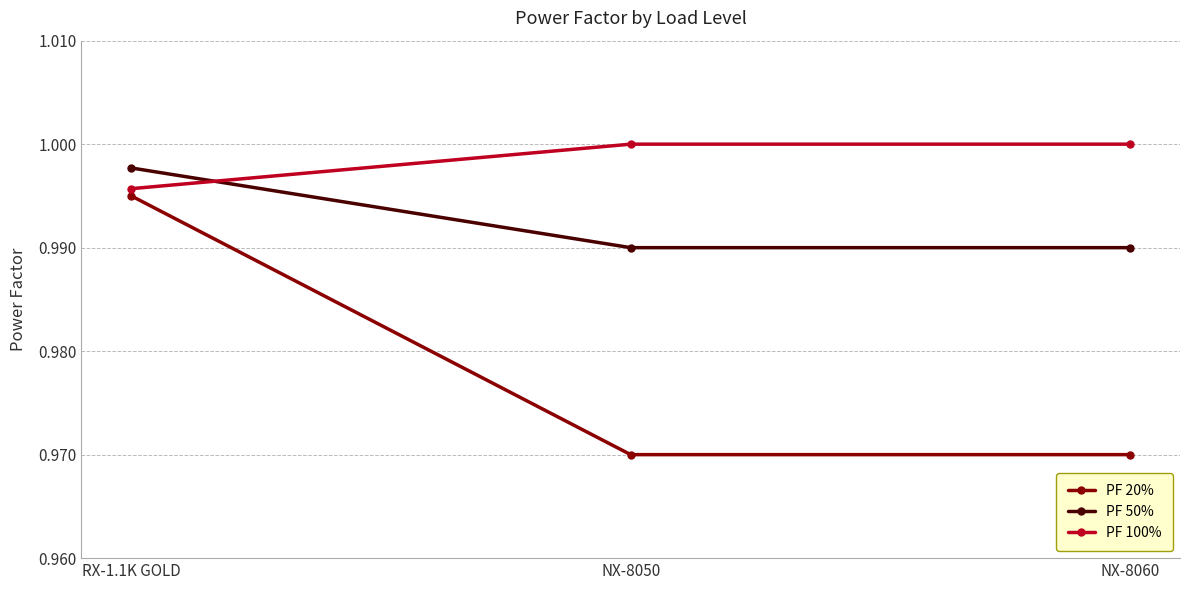

Is it true that PF 50% equals 1.0 at NX-8060?

True